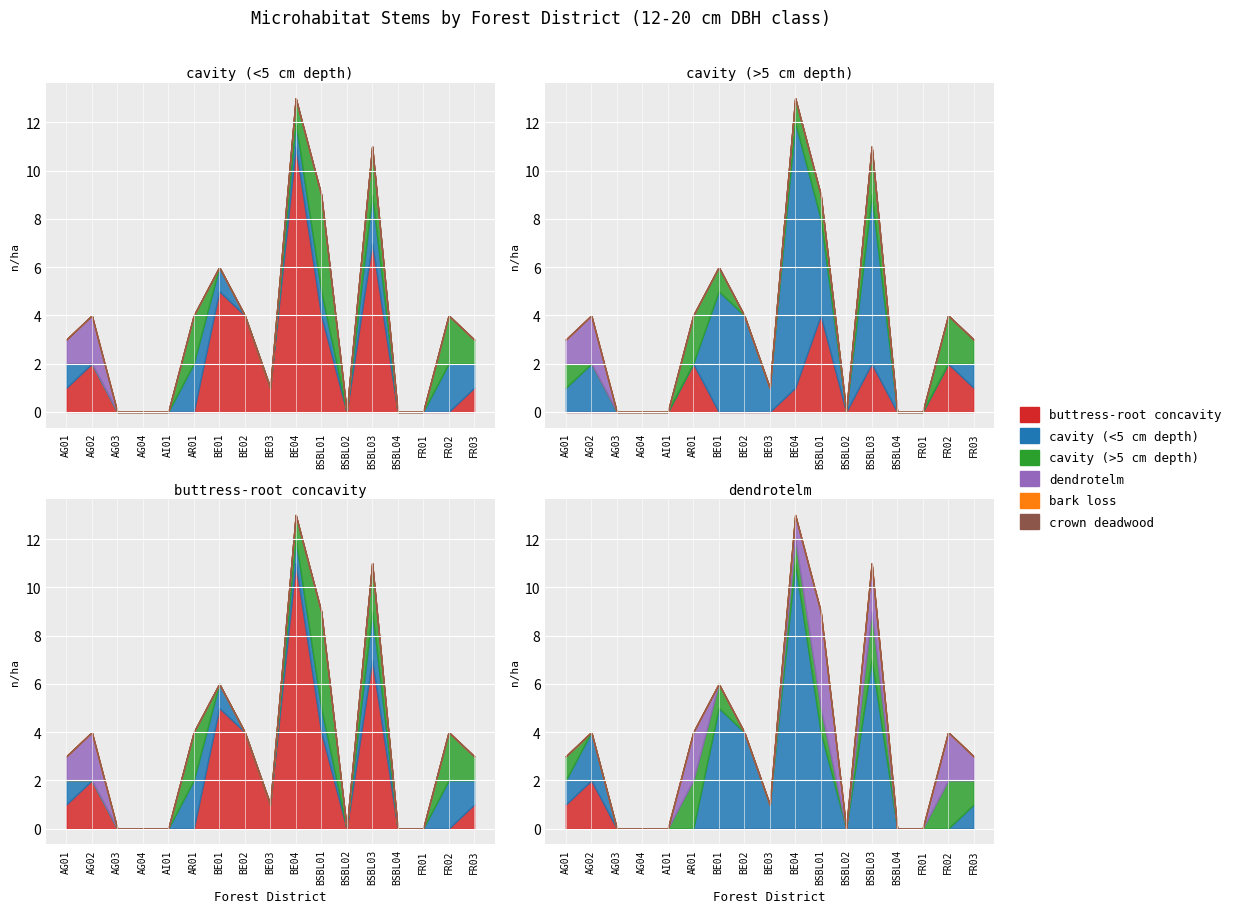

True or false: crown deadwood has more than 2 points higher than both neighbors.

False